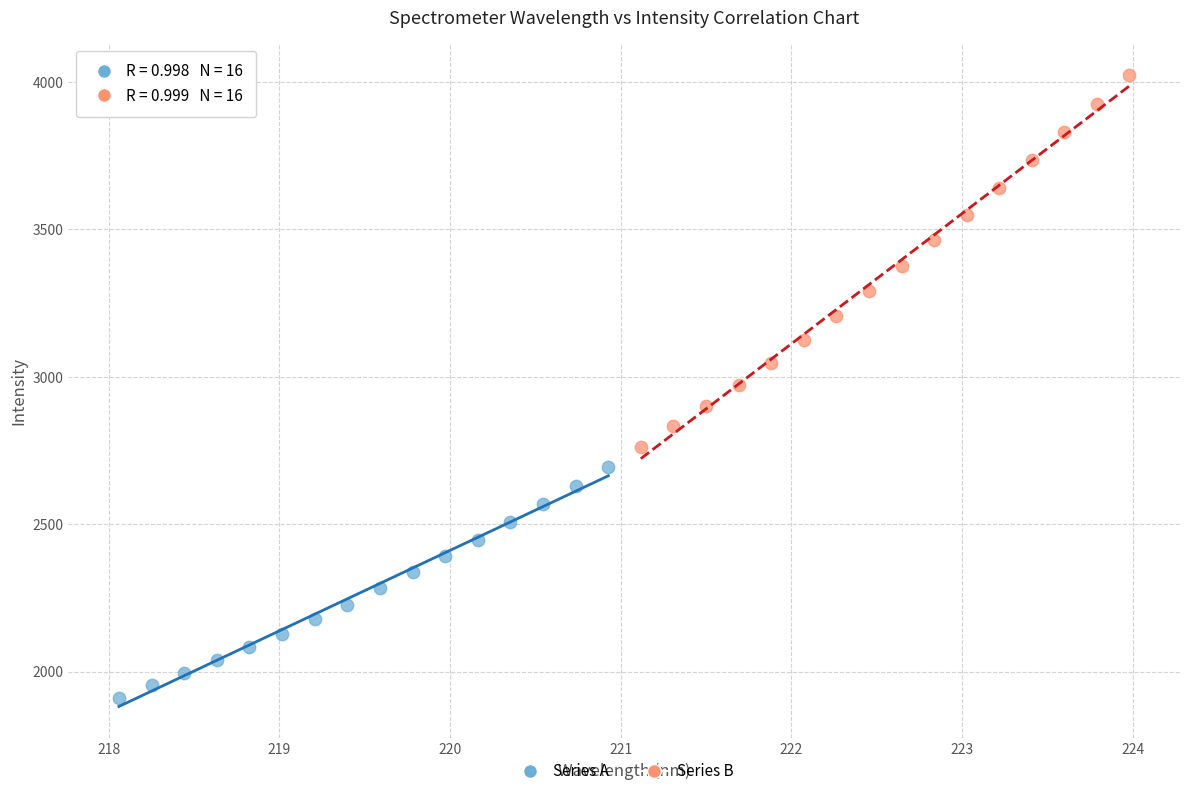

Which series reaches the minimum Y coordinate?

Series A